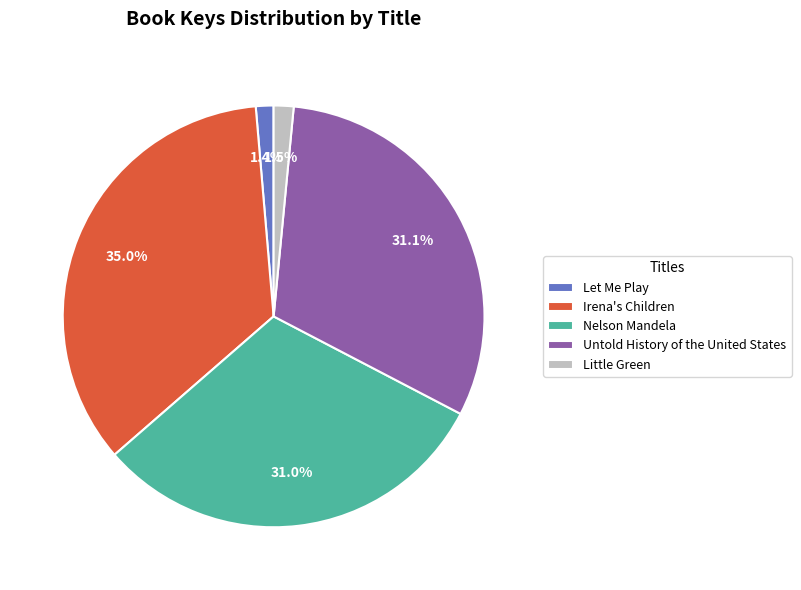

True or false: Nelson Mandela accounts for 31% of the total.

True